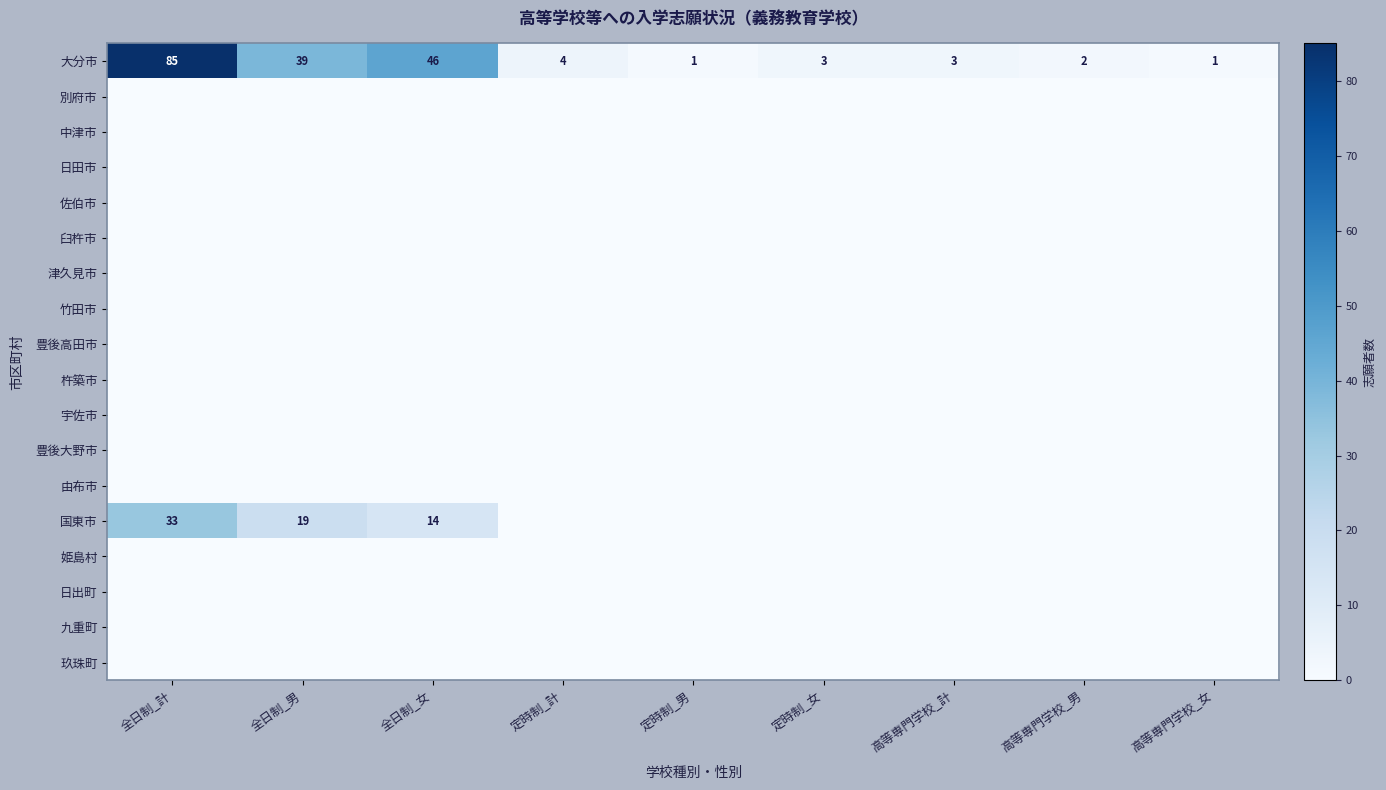

How many values in the 大分市 series are below 3?

3